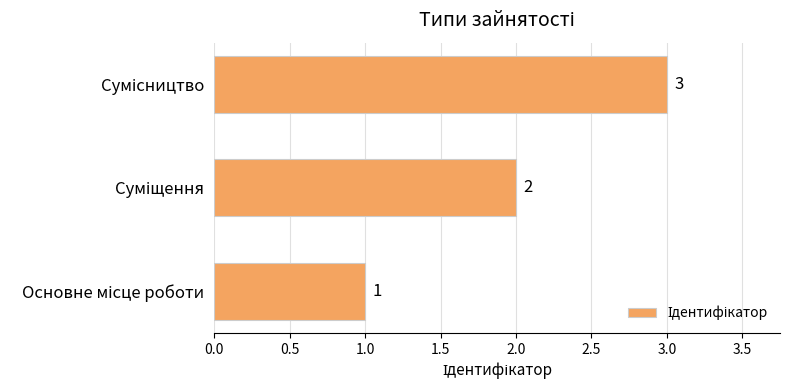

Count the values in the range 1 to 3.

3